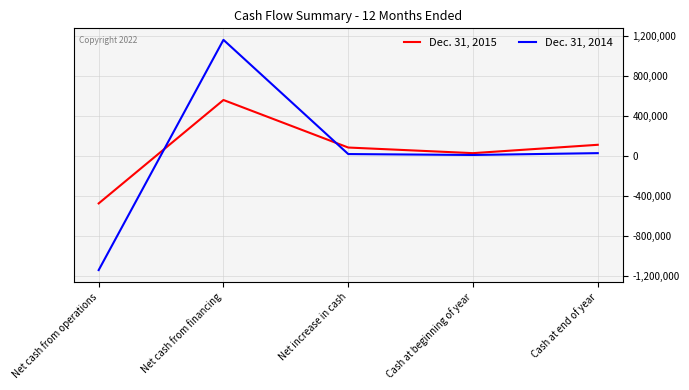

At which category is the sum across all series the highest?

Net cash from financing